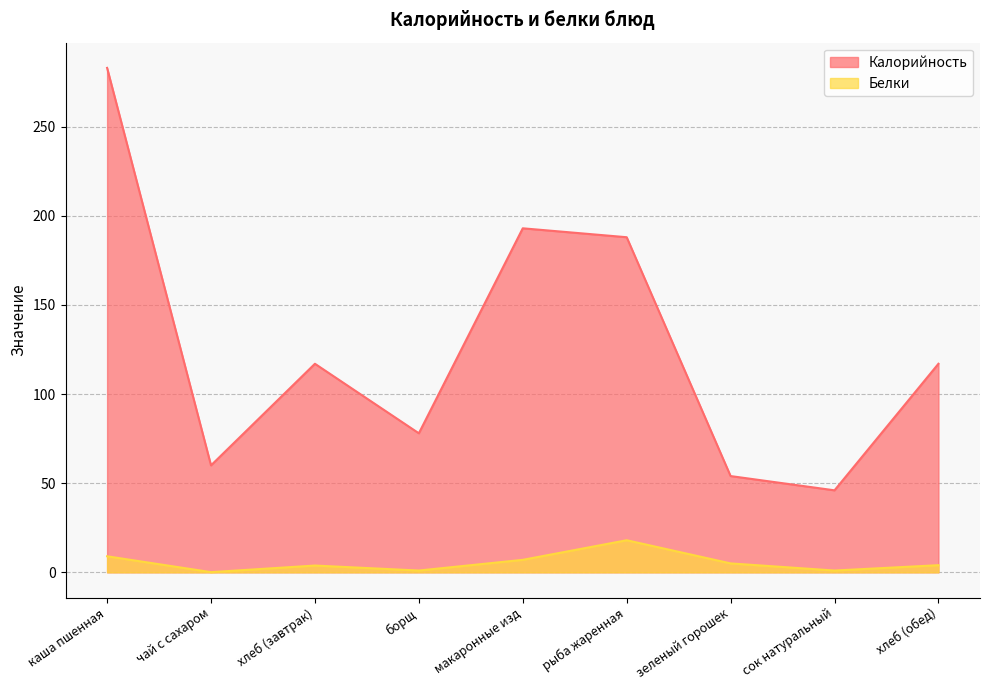

List the labels in order of Калорийность value, largest first.

каша пшенная, макаронные изд, рыба жаренная, хлеб (завтрак), хлеб (обед), борщ, чай с сахаром, зеленый горошек, сок натуральный